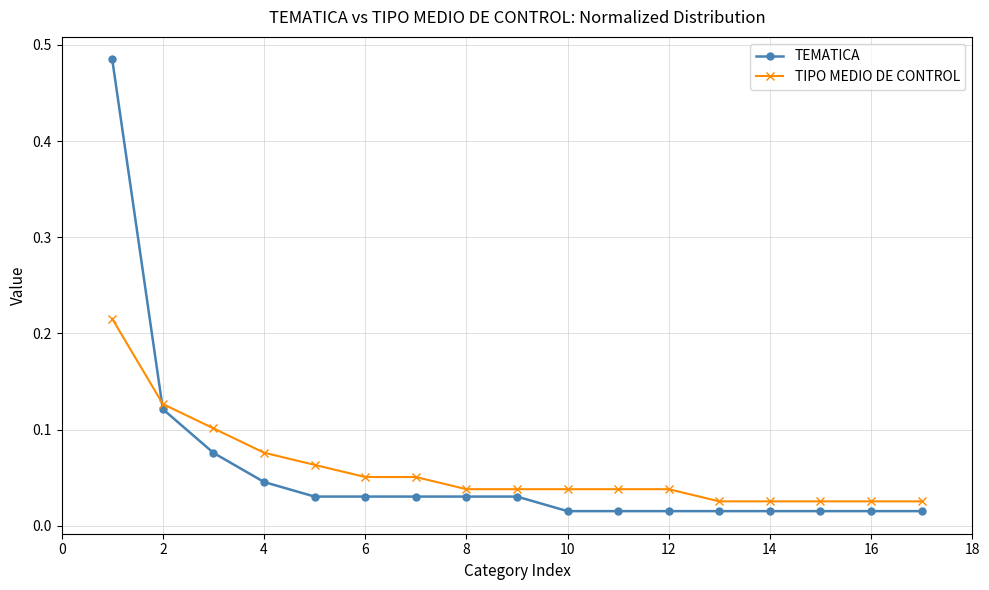

List the series in order of their peak value, lowest first.

TIPO MEDIO DE CONTROL, TEMATICA